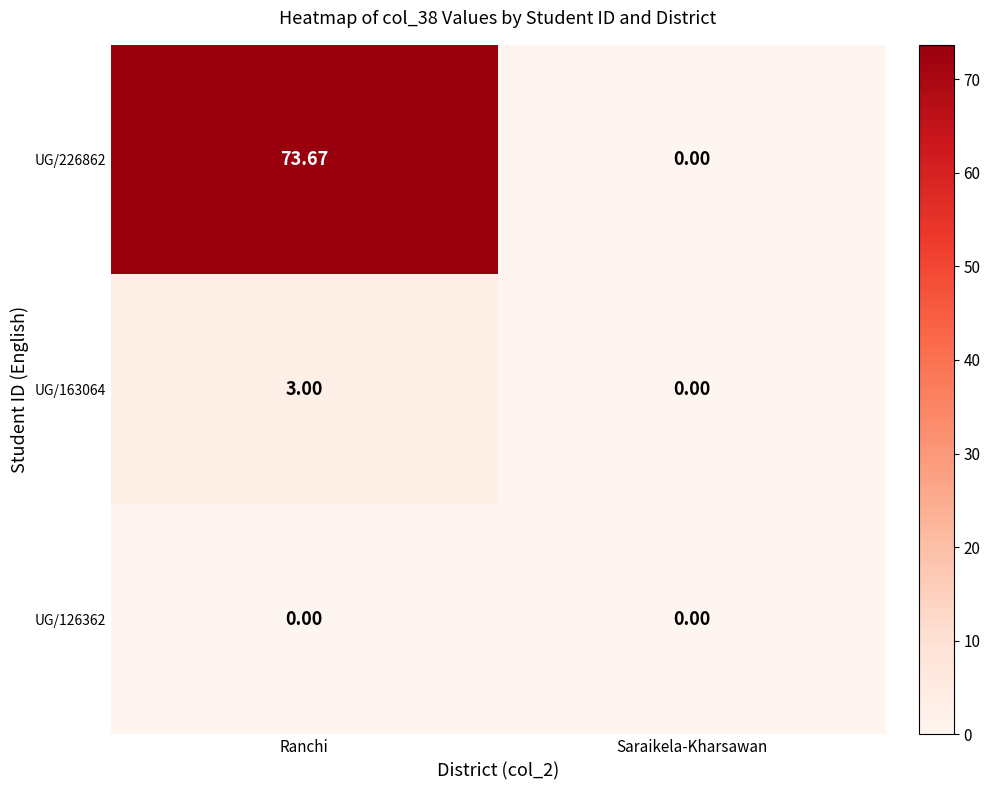

Rank the categories by UG/226862 value from lowest to highest.

Saraikela-Kharsawan, Ranchi